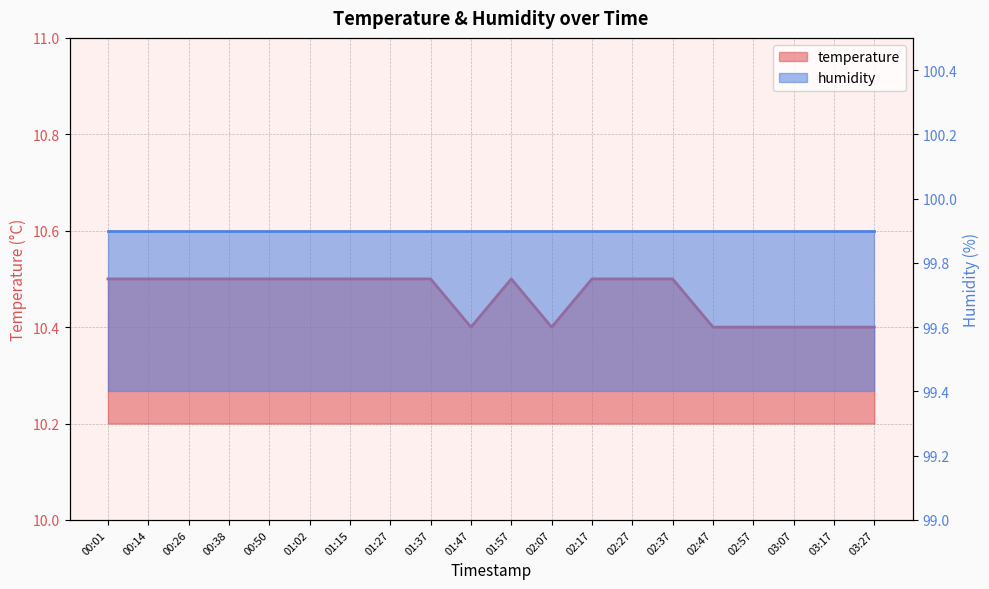

At which category does the data reach its first local peak?

01:57